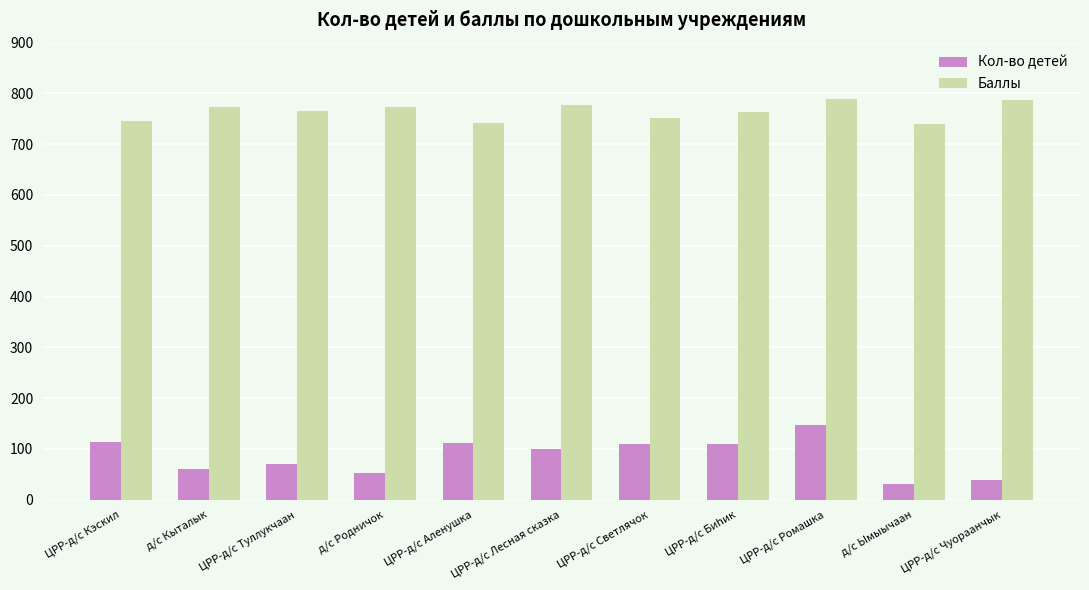

Which series has the largest total across all categories?

Баллы